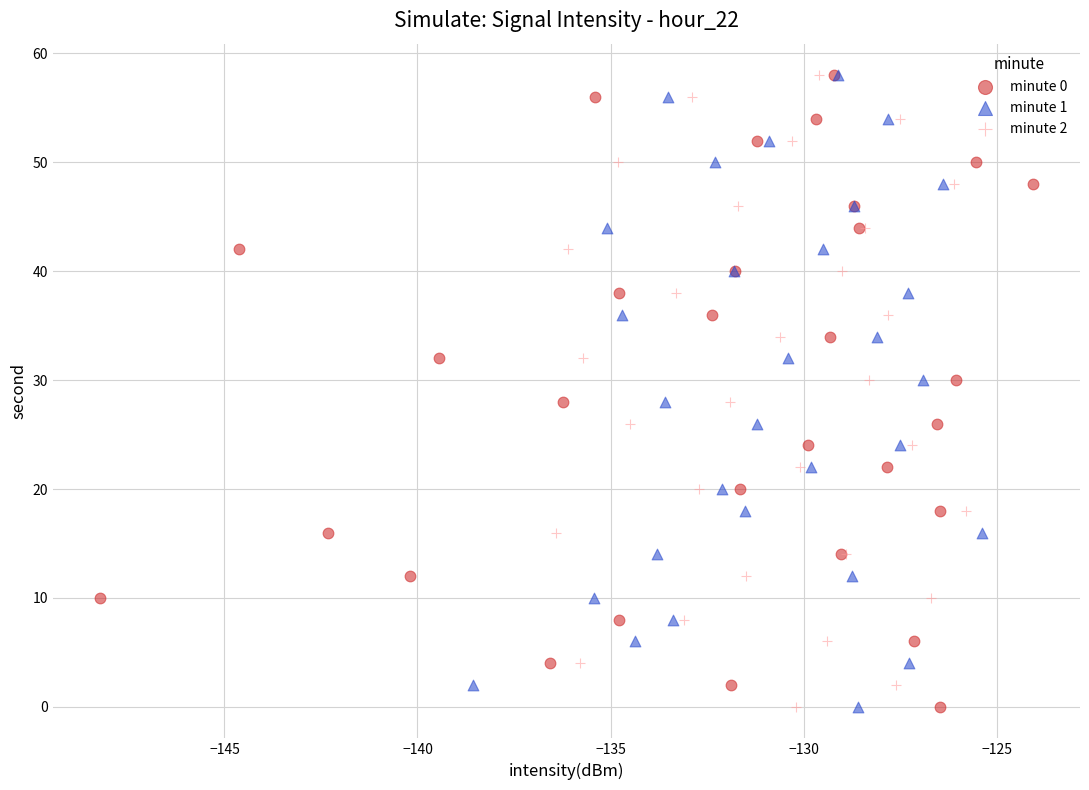

What are all the series names shown in the legend?

minute 0, minute 1, minute 2